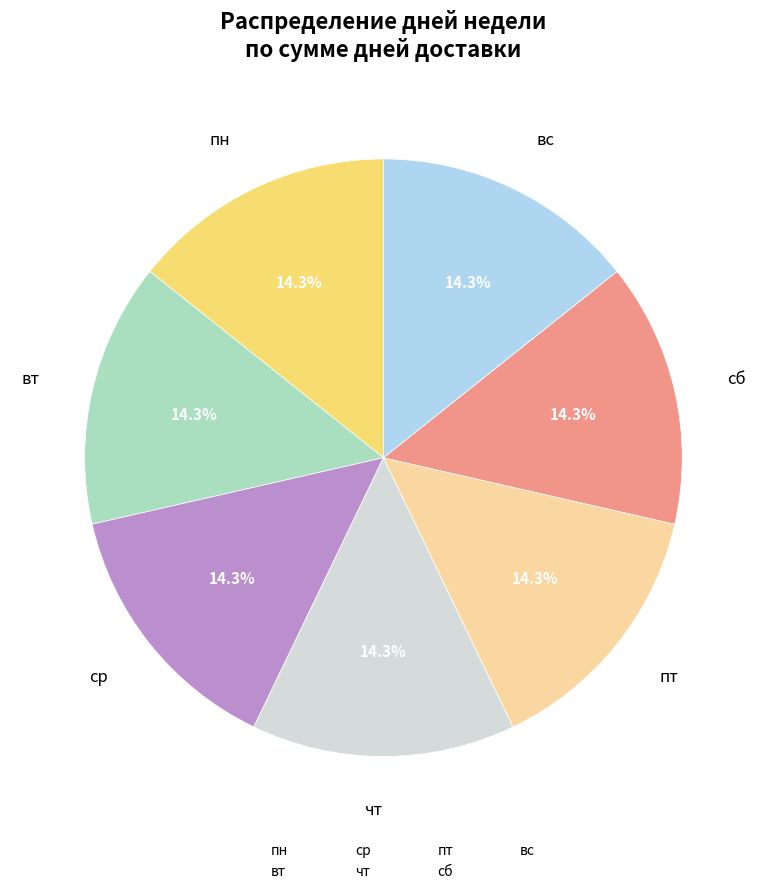

Does any single category account for the majority?

No